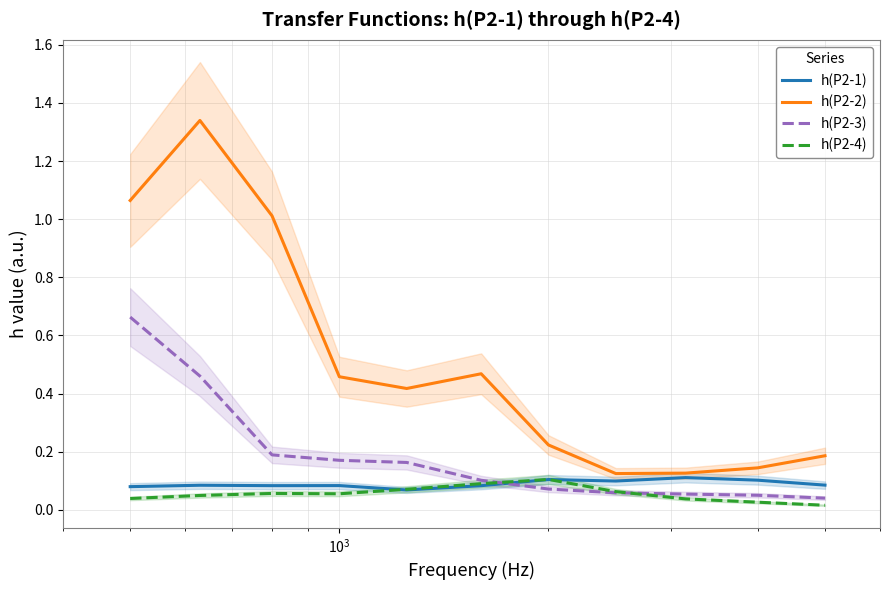

True or false: h(P2-2) and h(P2-3) intersect in this chart.

False